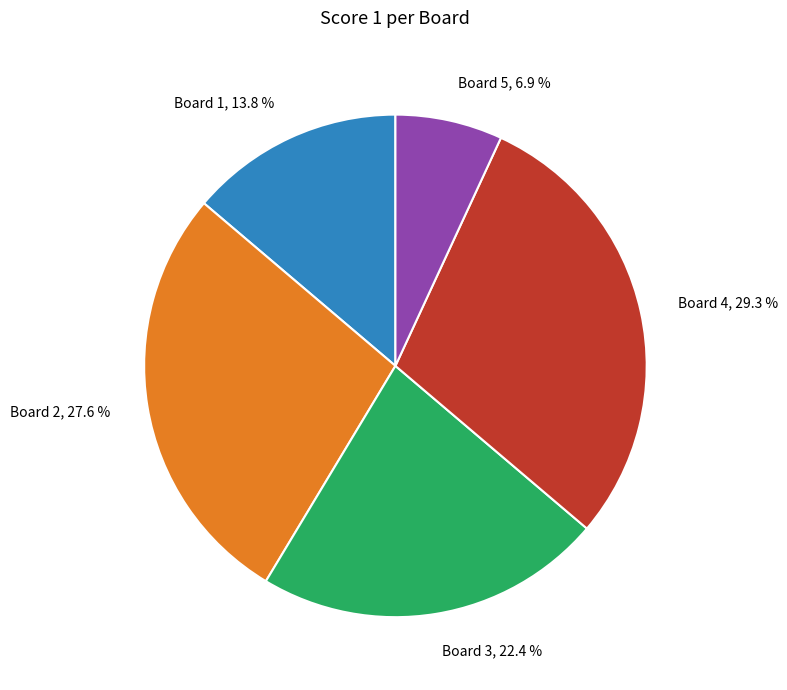

What is the ratio of the value at Board 5 to the value at Board 4?

0.2